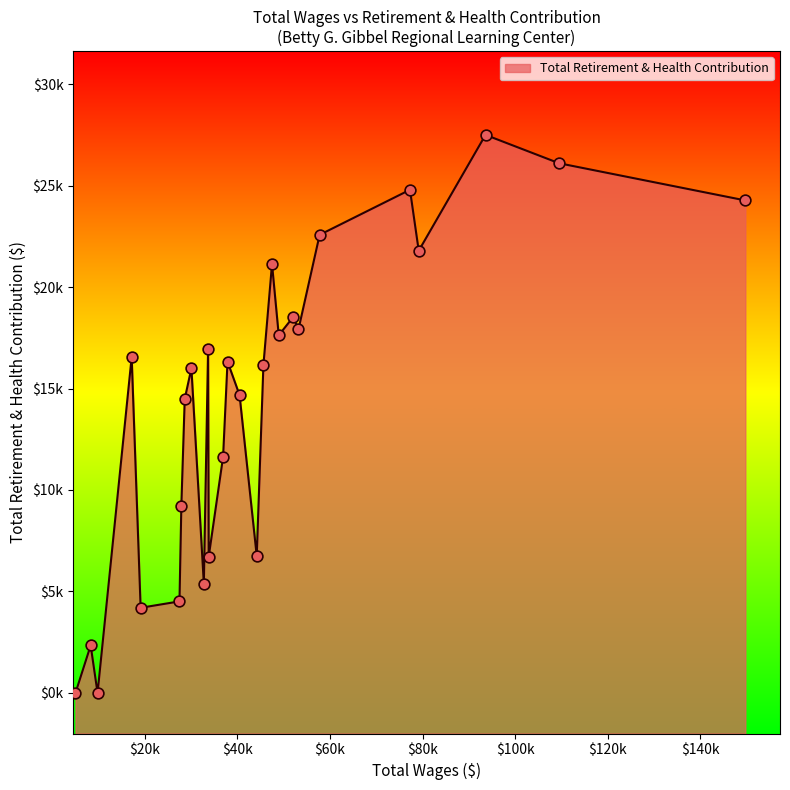

Which has a higher value, 45629.0 or 27905.0?

45629.0